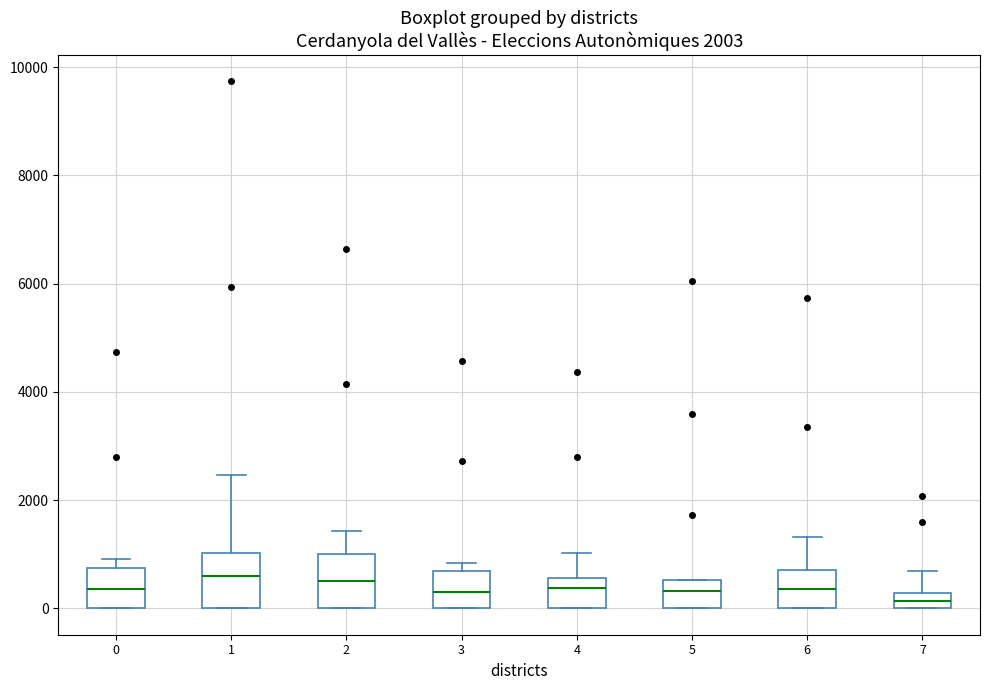

Where is the upper edge of the box at x = 2 on the y-axis? The values are not printed on the chart, so give them approximately, as read against the axis.

1000